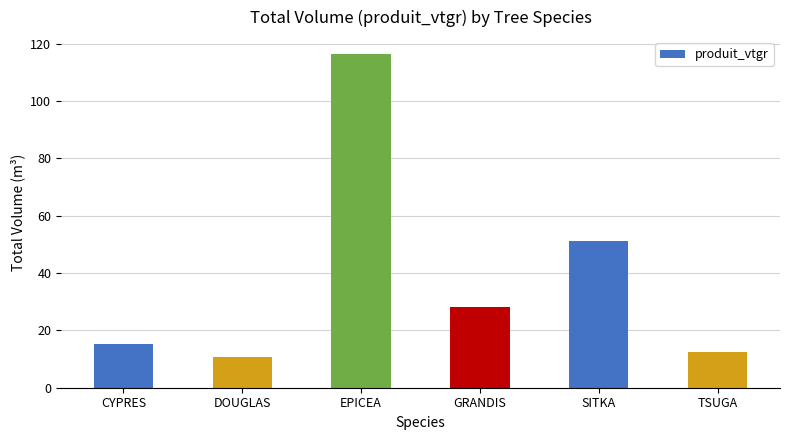

Reading right to left, extract all data points from this chart.

TSUGA=12.3	SITKA=51.0	GRANDIS=28.2	EPICEA=116.4	DOUGLAS=10.6	CYPRES=15.3